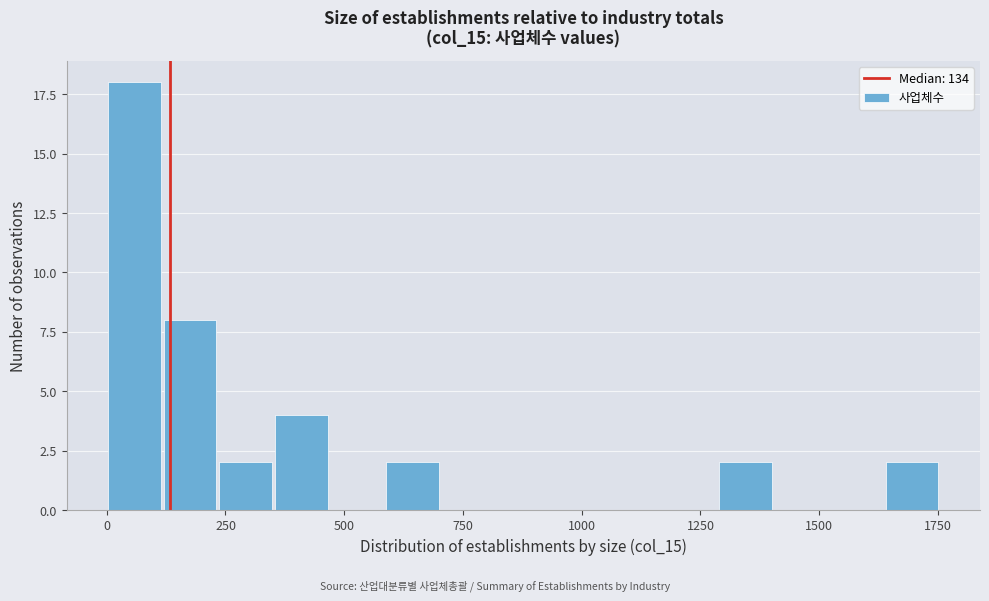

Around what value on the x-axis is the tallest bar? Give the approximate position of its centre, as read against the axis.

50